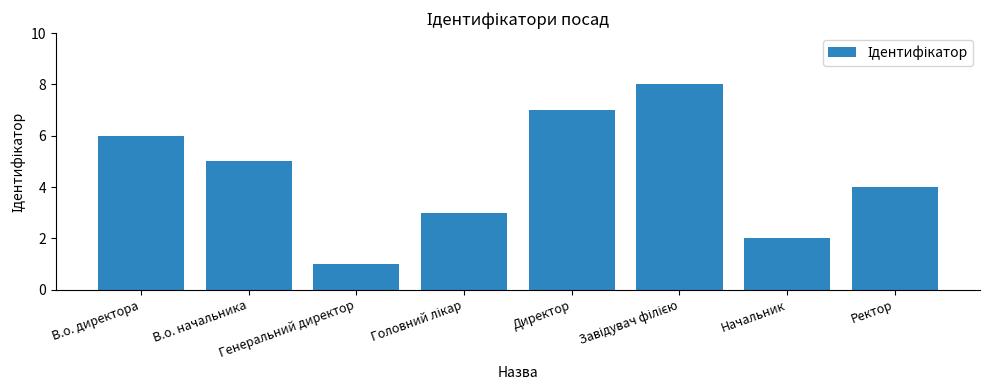

Reading left to right, transcribe all the data shown in this chart.

6	5	1	3	7	8	2	4